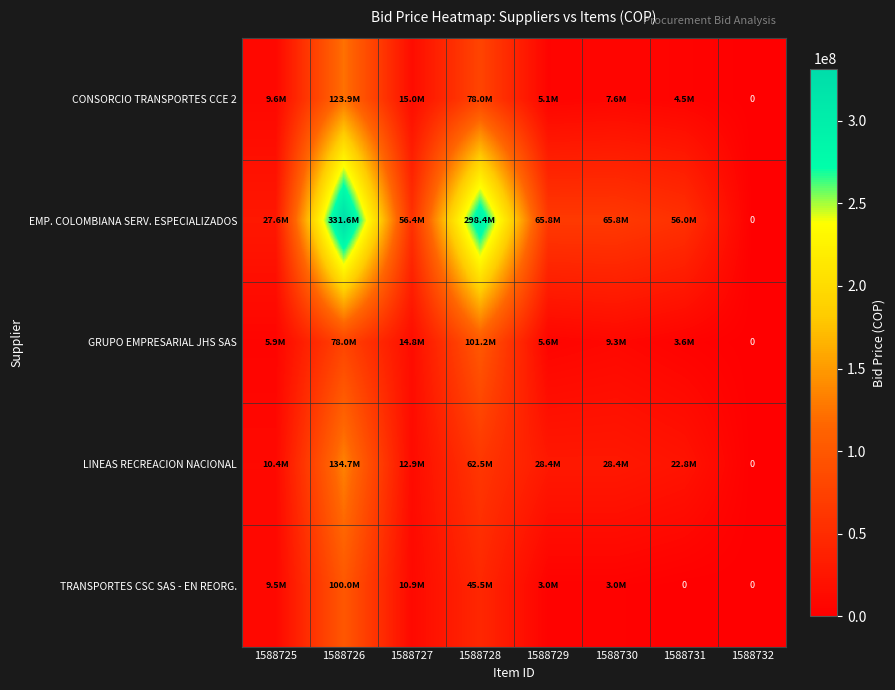

What is the difference between the highest and lowest values at 1588731?

55956718.8